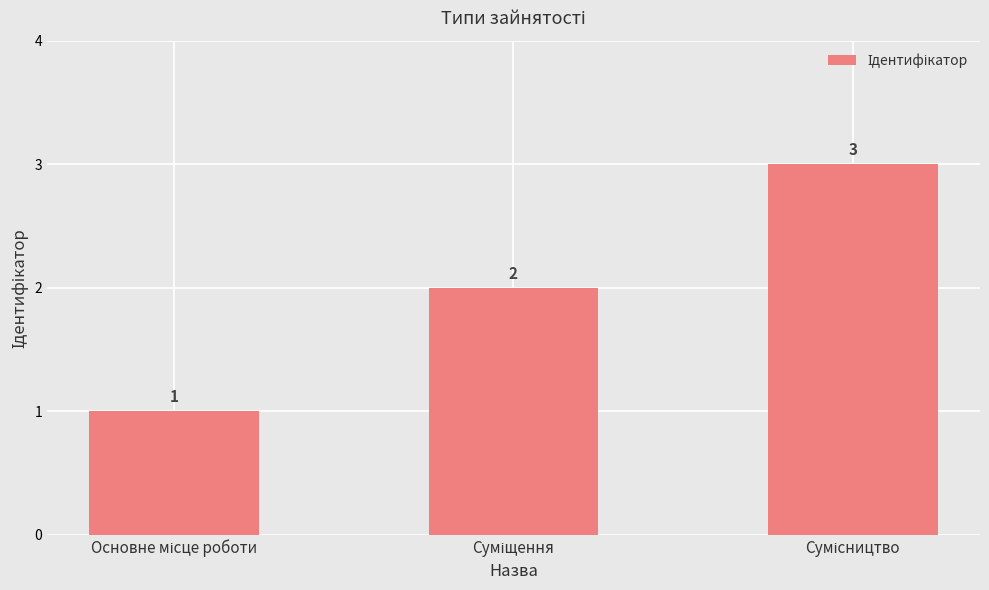

What is the maximum value shown in the chart?

3